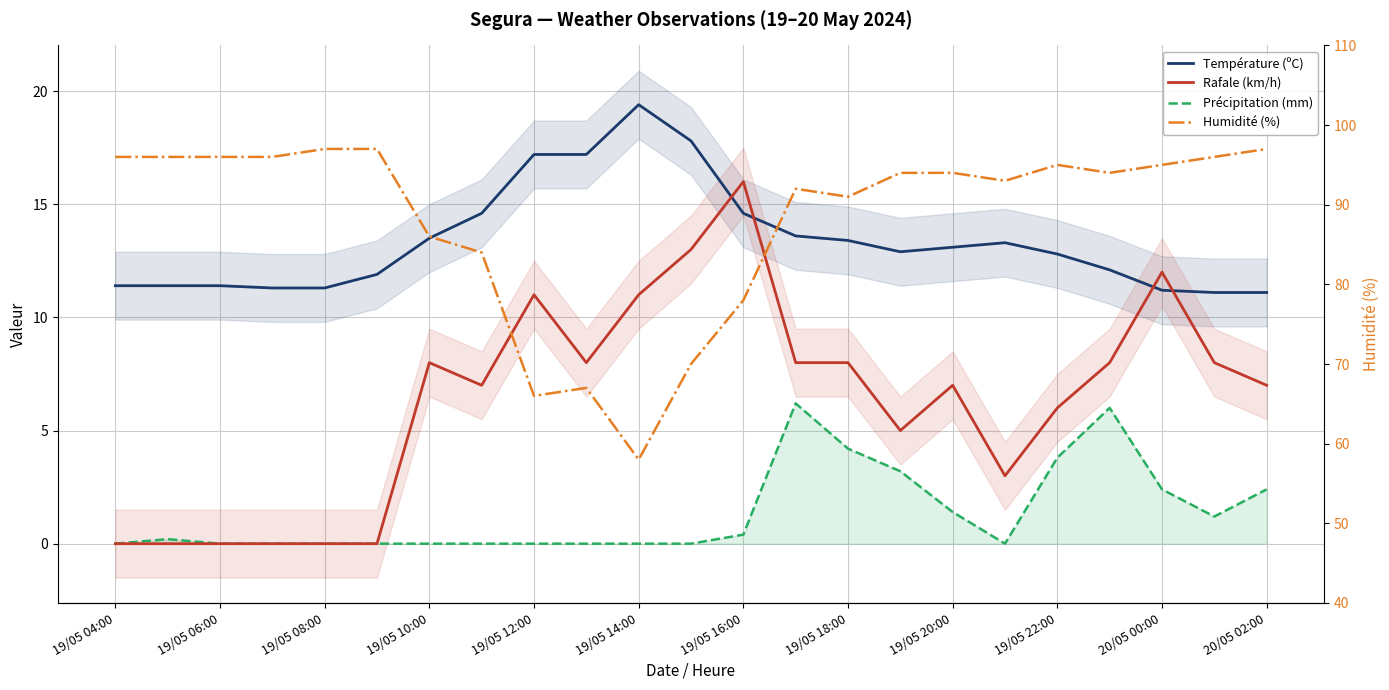

Which series has the widest spread of values?

Humidité (%)